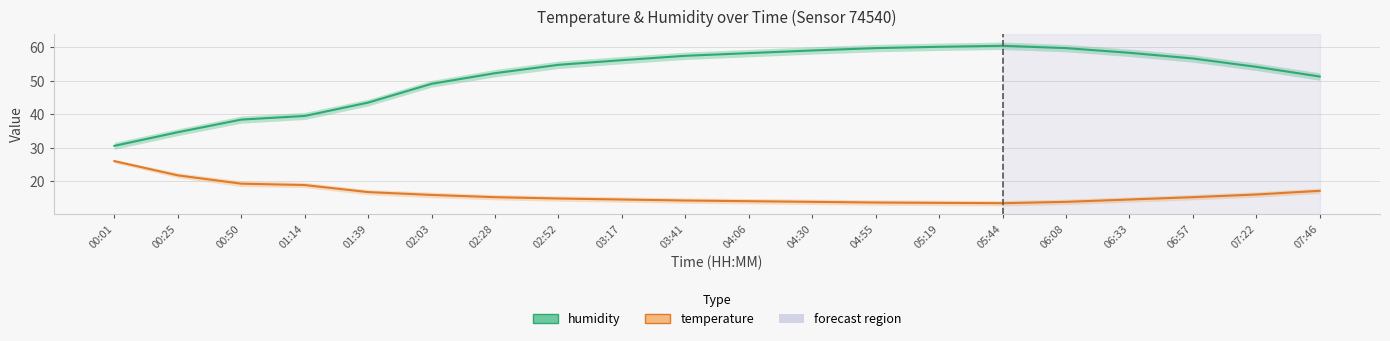

What is the label of the 11th point from the left?

04:06